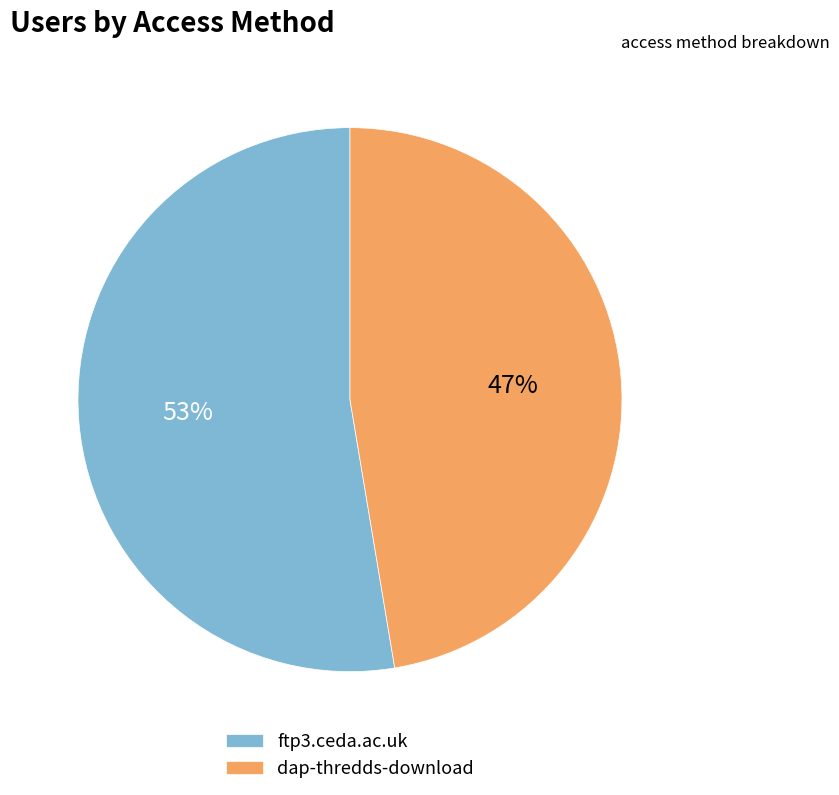

Which category has the smallest portion of the pie?

dap-thredds-download